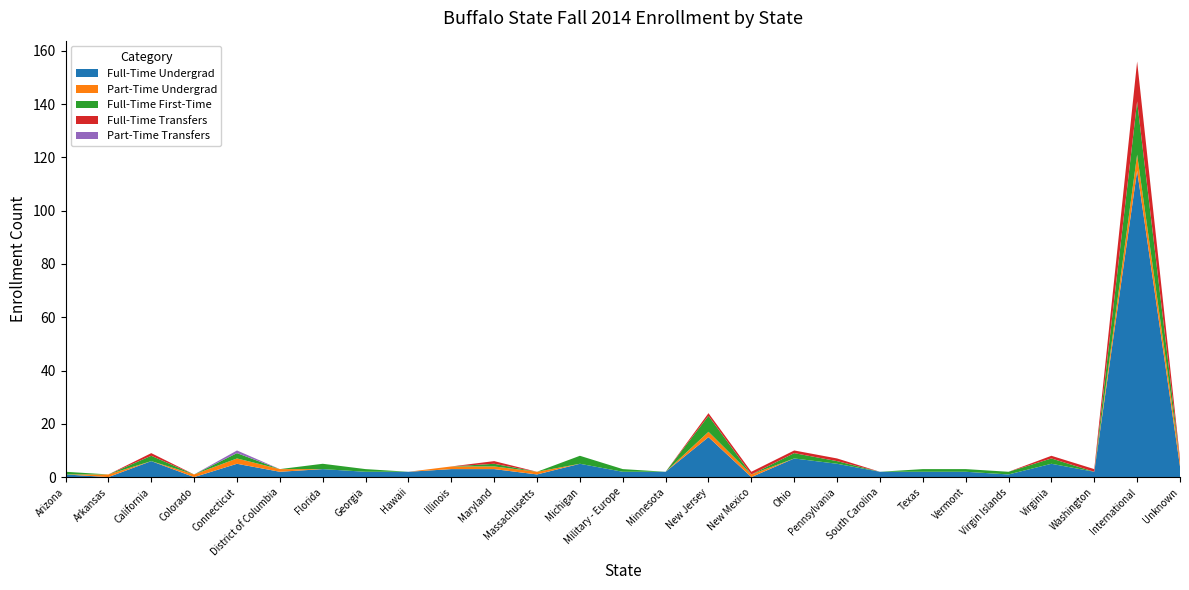

Reading left to right, what are all the values shown in this chart?

Full-Time Undergrad: Arizona=1	Arkansas=0	California=6	Colorado=0	Connecticut=5	District of Columbia=2	Florida=3	Georgia=2	Hawaii=2	Illinois=3	Maryland=3	Massachusetts=1	Michigan=5	Military - Europe=2	Minnesota=2	New Jersey=15	New Mexico=0	Ohio=7	Pennsylvania=5	South Carolina=2	Texas=2	Vermont=2	Virgin Islands=1	Virginia=5	Washington=2	International=115	Unknown=4
Part-Time Undergrad: Arizona=0	Arkansas=1	California=0	Colorado=1	Connecticut=2	District of Columbia=1	Florida=0	Georgia=0	Hawaii=0	Illinois=1	Maryland=1	Massachusetts=1	Michigan=0	Military - Europe=0	Minnesota=0	New Jersey=2	New Mexico=1	Ohio=0	Pennsylvania=0	South Carolina=0	Texas=0	Vermont=0	Virgin Islands=0	Virginia=0	Washington=0	International=6	Unknown=2
Full-Time First-Time: Arizona=1	Arkansas=0	California=2	Colorado=0	Connecticut=2	District of Columbia=0	Florida=2	Georgia=1	Hawaii=0	Illinois=0	Maryland=1	Massachusetts=0	Michigan=3	Military - Europe=1	Minnesota=0	New Jersey=6	New Mexico=0	Ohio=2	Pennsylvania=1	South Carolina=0	Texas=1	Vermont=1	Virgin Islands=1	Virginia=2	Washington=0	International=20	Unknown=0
Full-Time Transfers: Arizona=0	Arkansas=0	California=1	Colorado=0	Connecticut=0	District of Columbia=0	Florida=0	Georgia=0	Hawaii=0	Illinois=0	Maryland=1	Massachusetts=0	Michigan=0	Military - Europe=0	Minnesota=0	New Jersey=1	New Mexico=1	Ohio=1	Pennsylvania=1	South Carolina=0	Texas=0	Vermont=0	Virgin Islands=0	Virginia=1	Washington=1	International=15	Unknown=1
Part-Time Transfers: Arizona=0	Arkansas=0	California=0	Colorado=0	Connecticut=1	District of Columbia=0	Florida=0	Georgia=0	Hawaii=0	Illinois=0	Maryland=0	Massachusetts=0	Michigan=0	Military - Europe=0	Minnesota=0	New Jersey=0	New Mexico=0	Ohio=0	Pennsylvania=0	South Carolina=0	Texas=0	Vermont=0	Virgin Islands=0	Virginia=0	Washington=0	International=0	Unknown=0